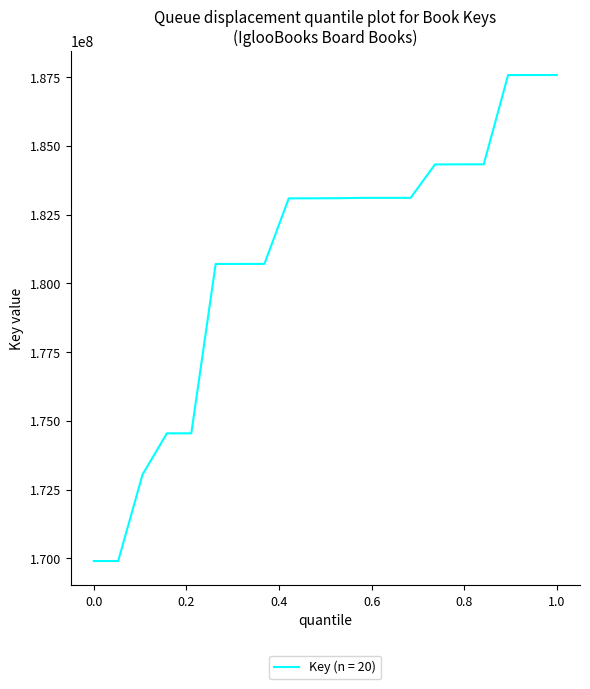

What is the difference between the maximum and minimum values?

17682660